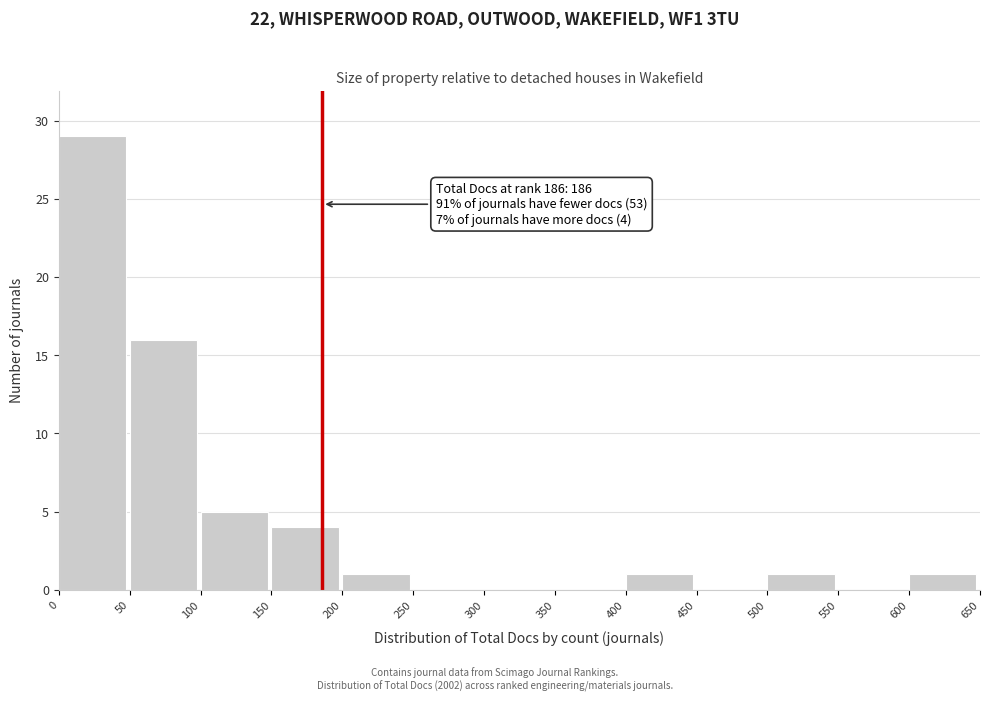

Which range on the x-axis has the tallest bar?

0 to 50